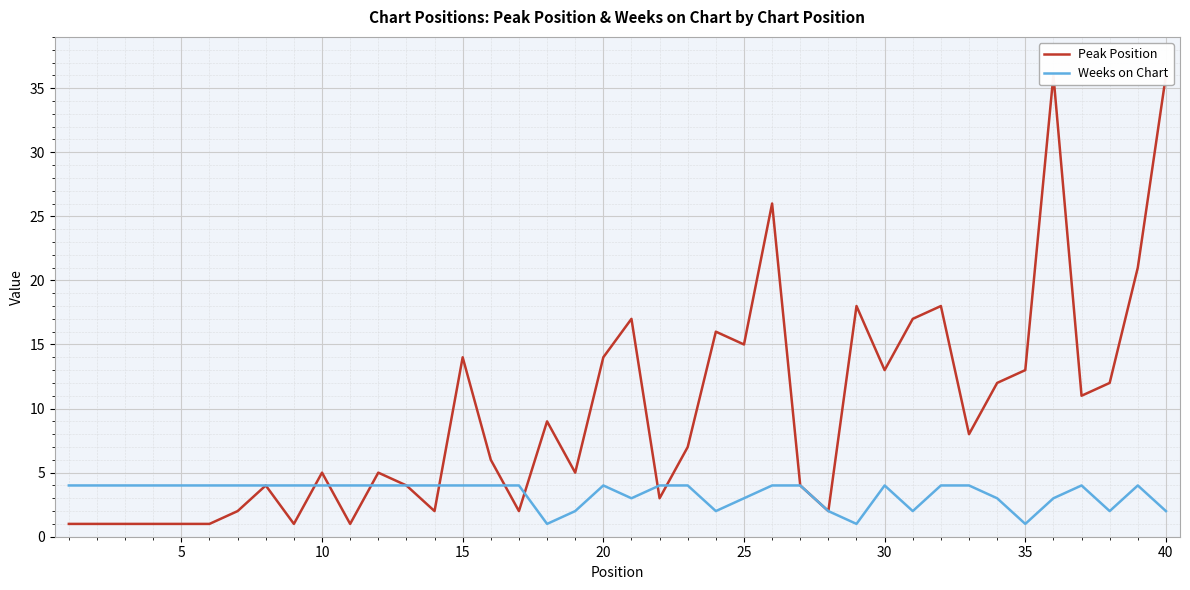

Rank the series by their average value, from lowest to highest.

Weeks on Chart, Peak Position